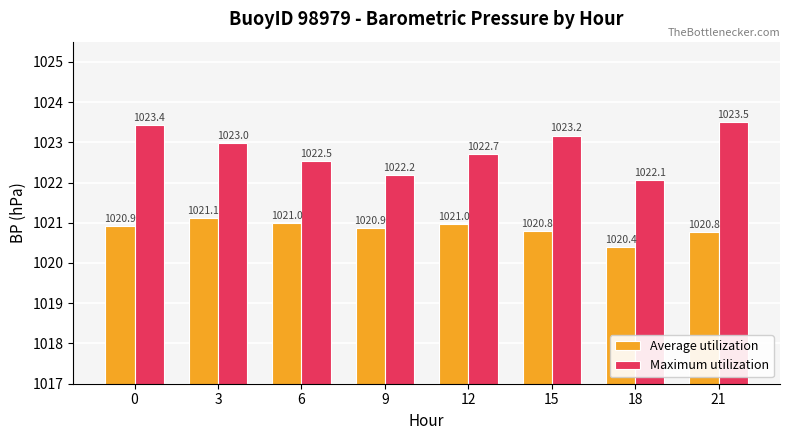

What is the average value of the Maximum utilization series?

1022.8